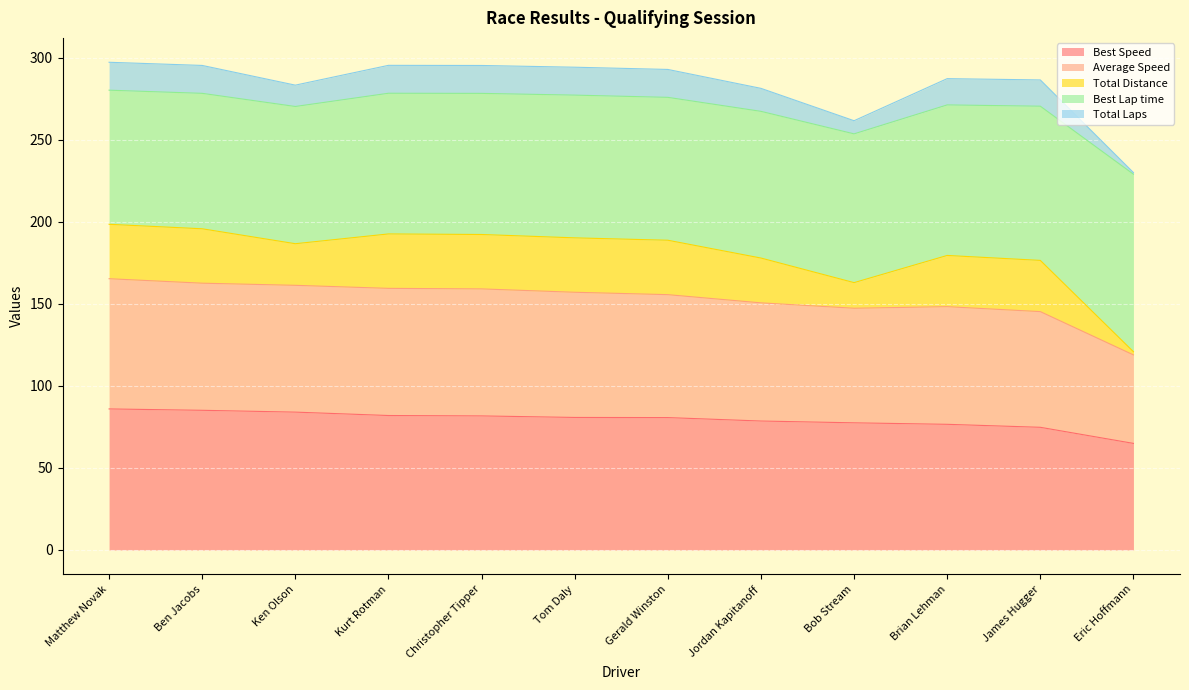

The Best Speed series shows 84.0 at Ken Olson. True or false?

True